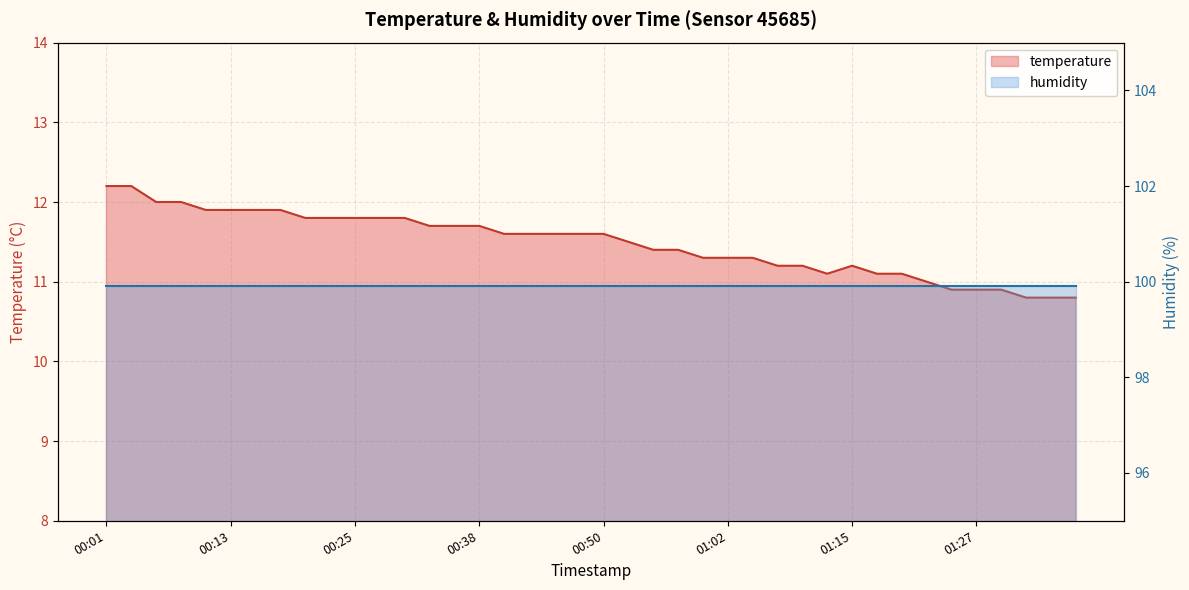

What is the label of the 38th point from the left?

01:32